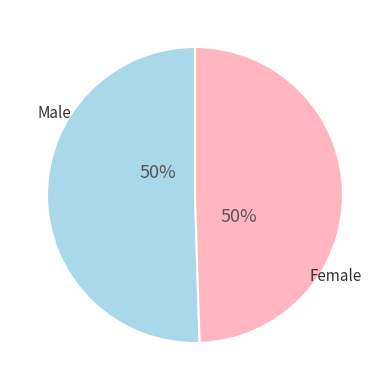

To the nearest percent, what is the average slice percentage?

50%